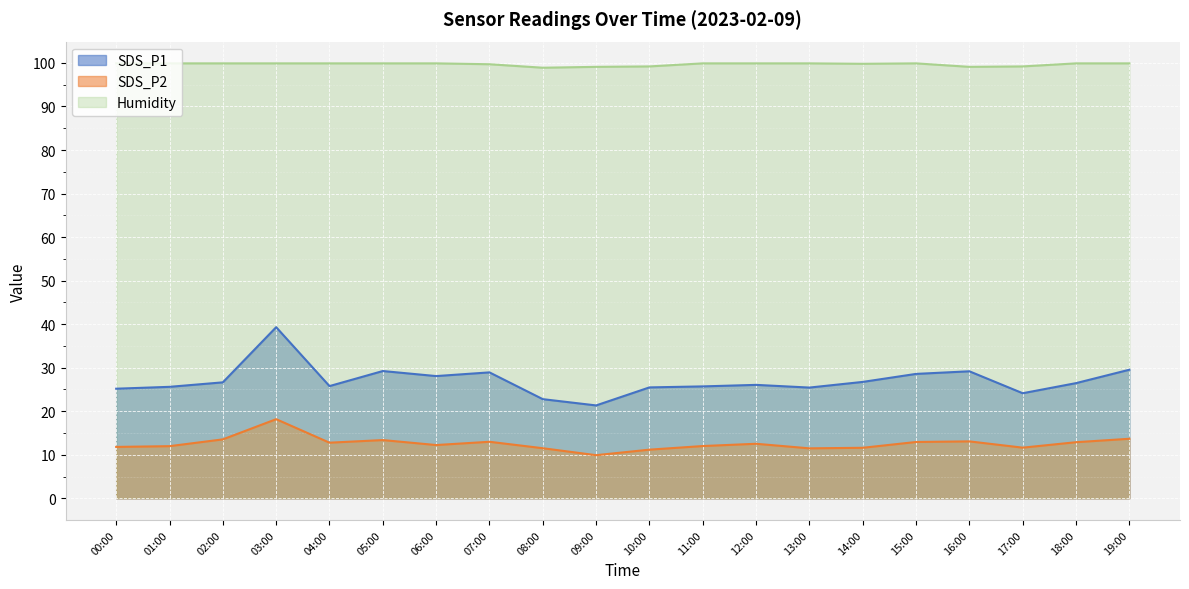

Which series has the largest range (max minus min)?

SDS_P1